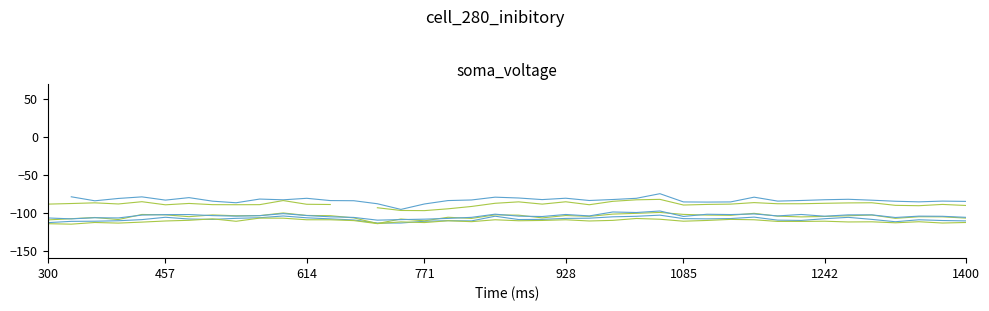

How many values in col_3 are below zero?

39